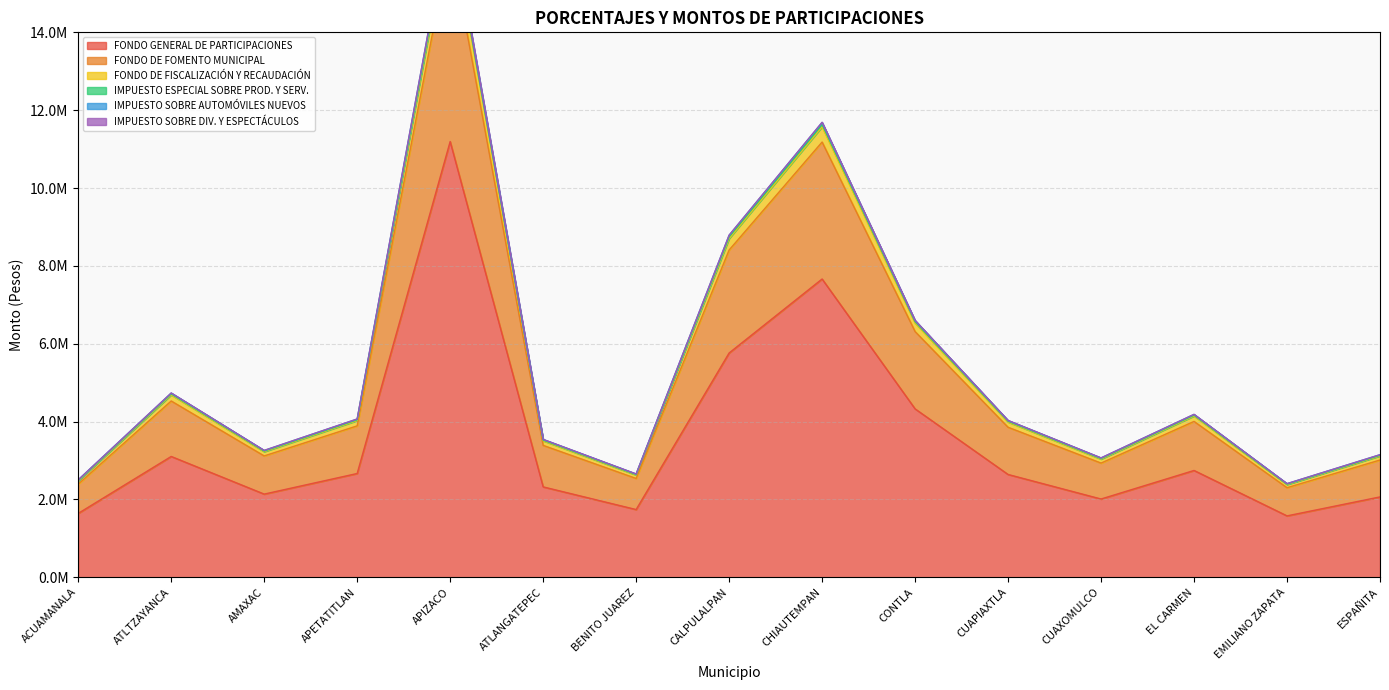

What is the label of the 9th point from the right?

BENITO JUAREZ